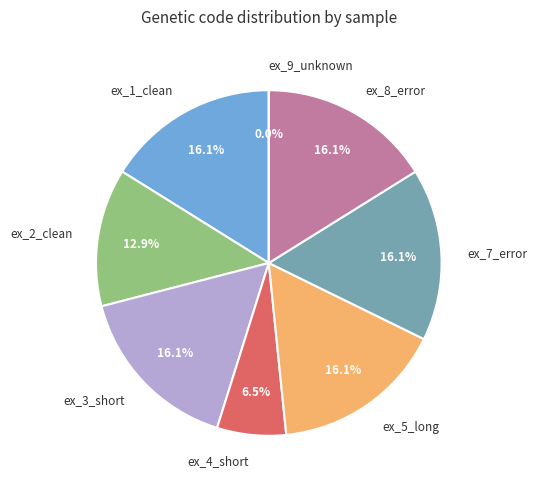

How many segments does this pie chart have?

8